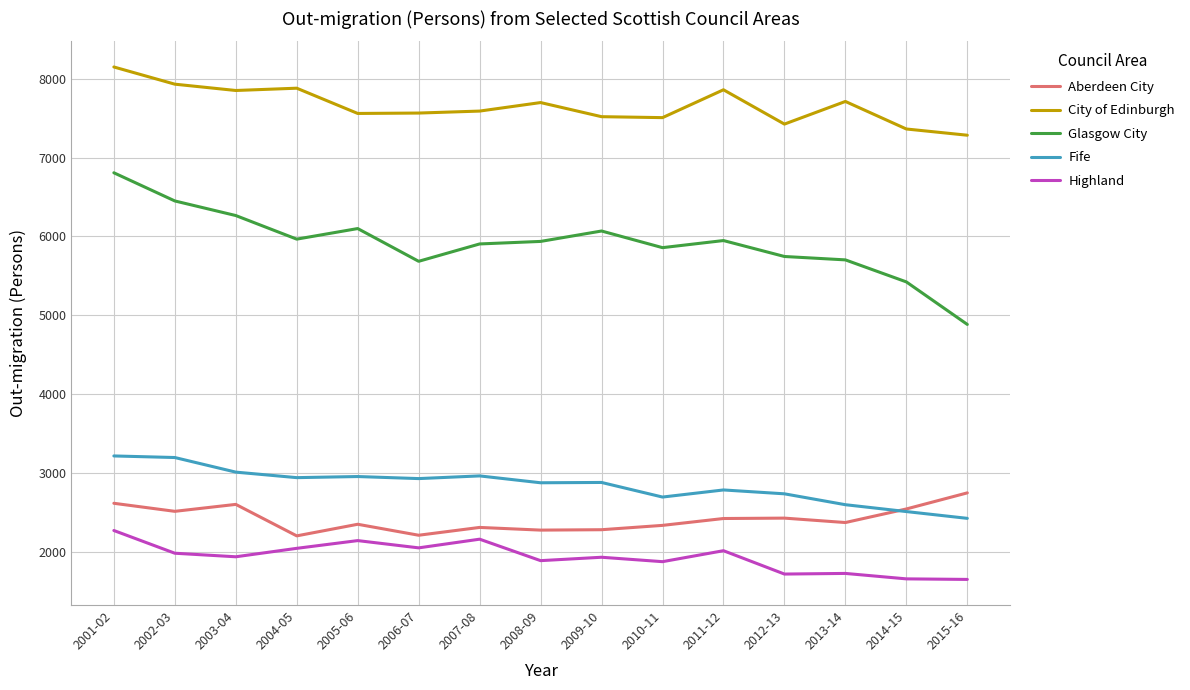

Count the number of categories in the chart.

15